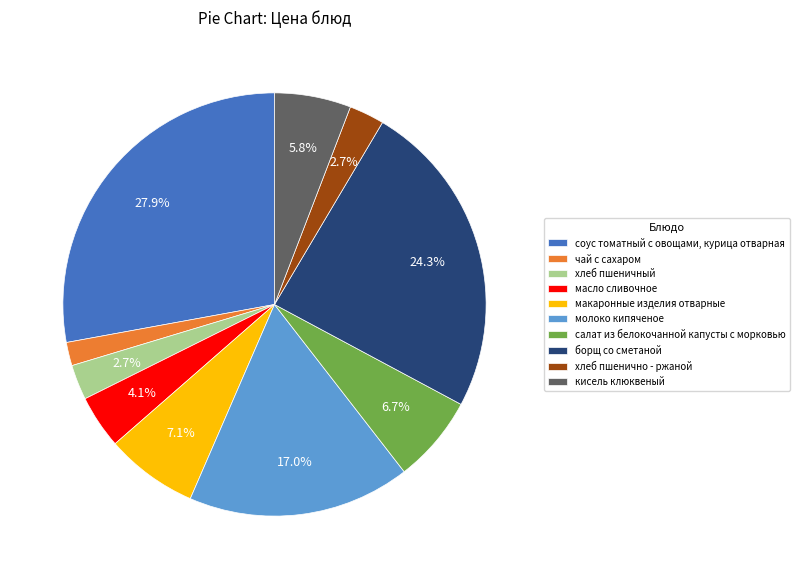

How many segments does this pie chart have?

10